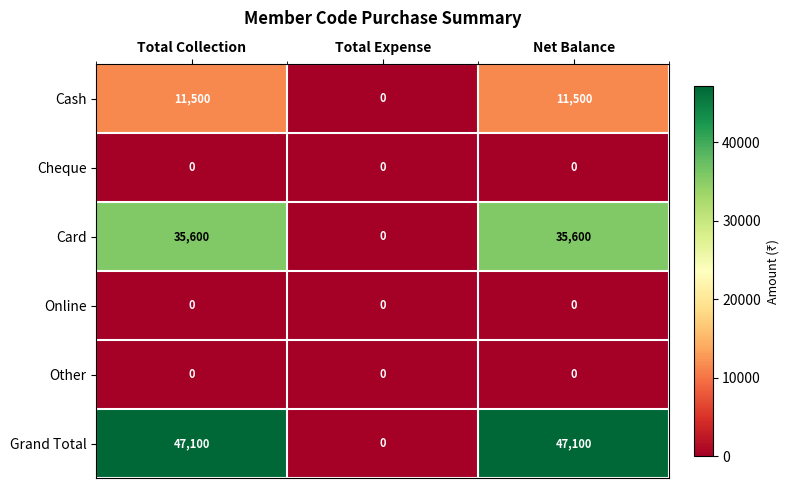

What is the spread (max minus min) of values at Net Balance?

47100